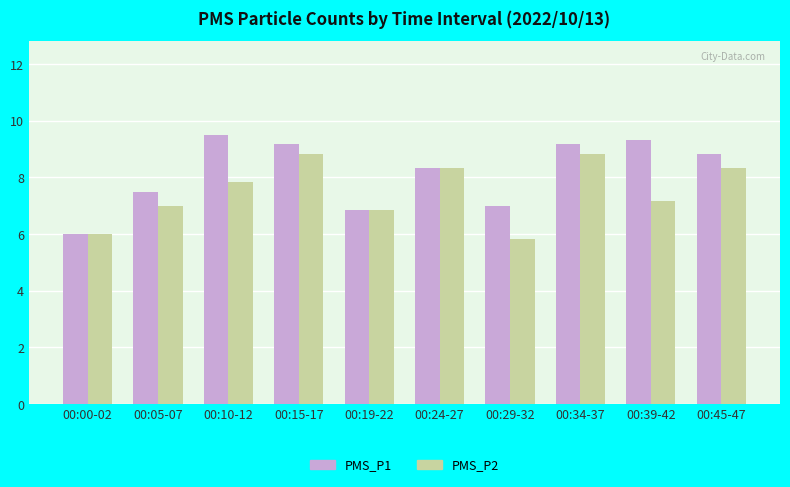

Between 00:19-22 and 00:45-47, which series saw the biggest shift?

PMS_P1